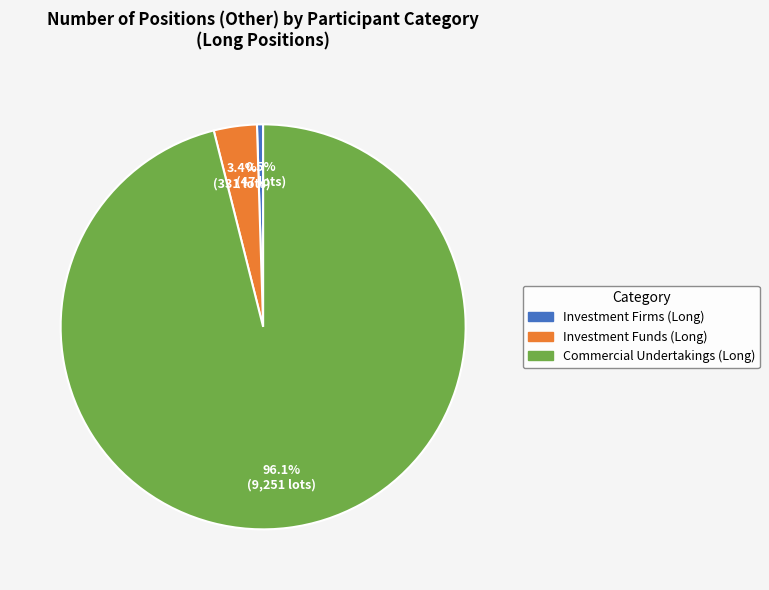

Which slice is the largest?

Commercial Undertakings (Long)